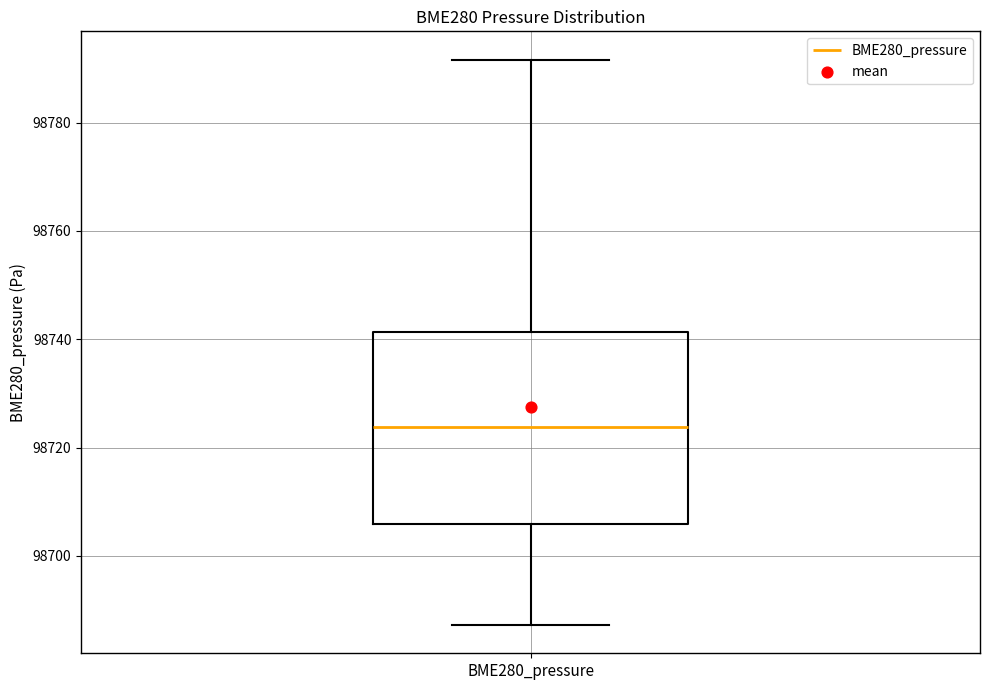

Where does the median line of the box for BME280_pressure sit on the y-axis? The values are not printed on the chart, so give them approximately, as read against the axis.

98724